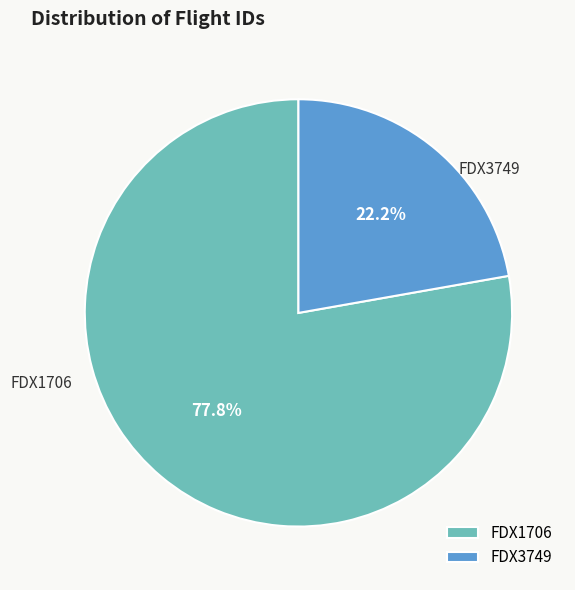

To the nearest percent, what is the difference between the FDX1706 and FDX3749 slice percentages?

56%